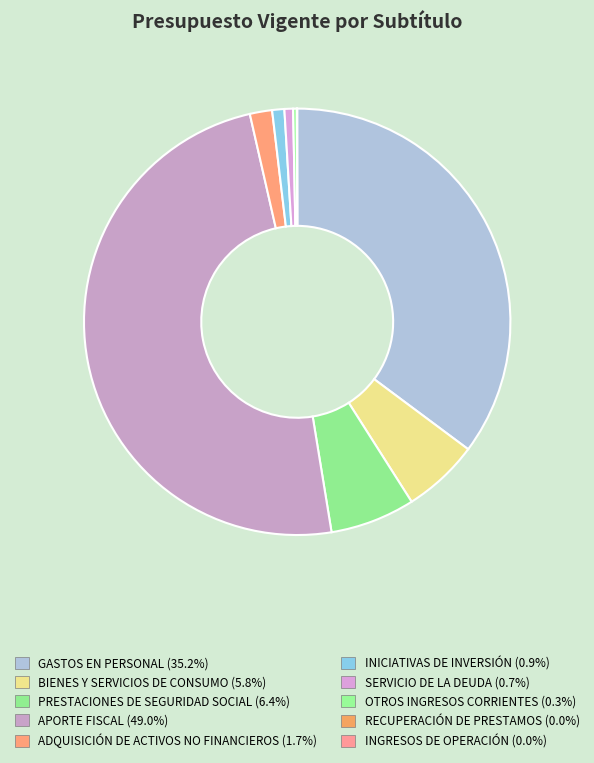

What is the change in value from ADQUISICIÓN DE ACTIVOS NO FINANCIEROS to INGRESOS DE OPERACIÓN?

-403342